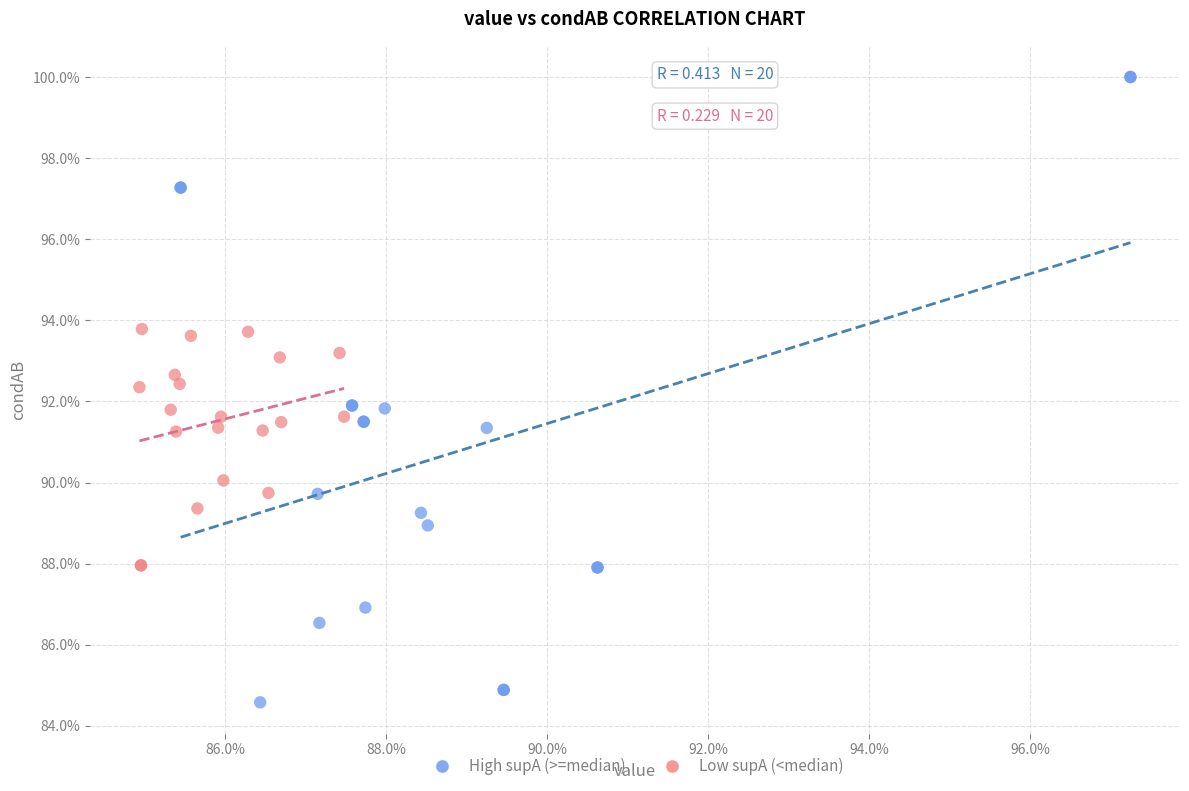

Which series contains the highest Y value?

High supA (>=median)